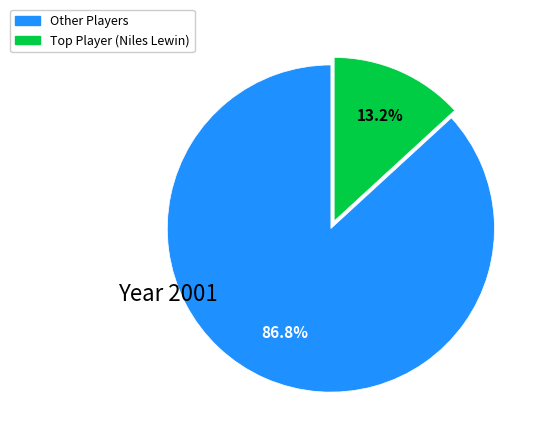

Is there a majority slice in this chart?

Yes